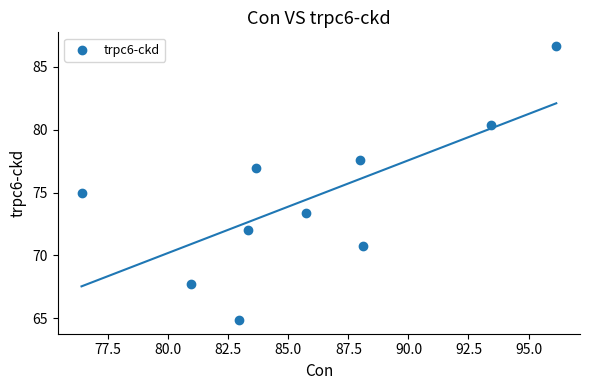

What is the average Y value?

74.5